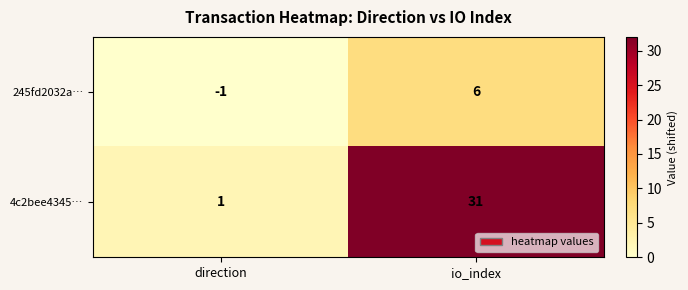

At which category does the chart reach its peak across all series?

io_index